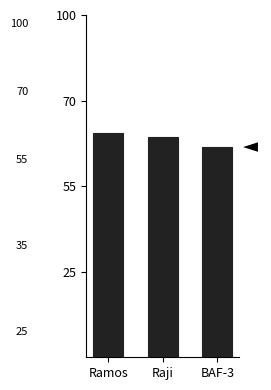

List the labels in order of value, smallest first.

BAF-3, Raji, Ramos